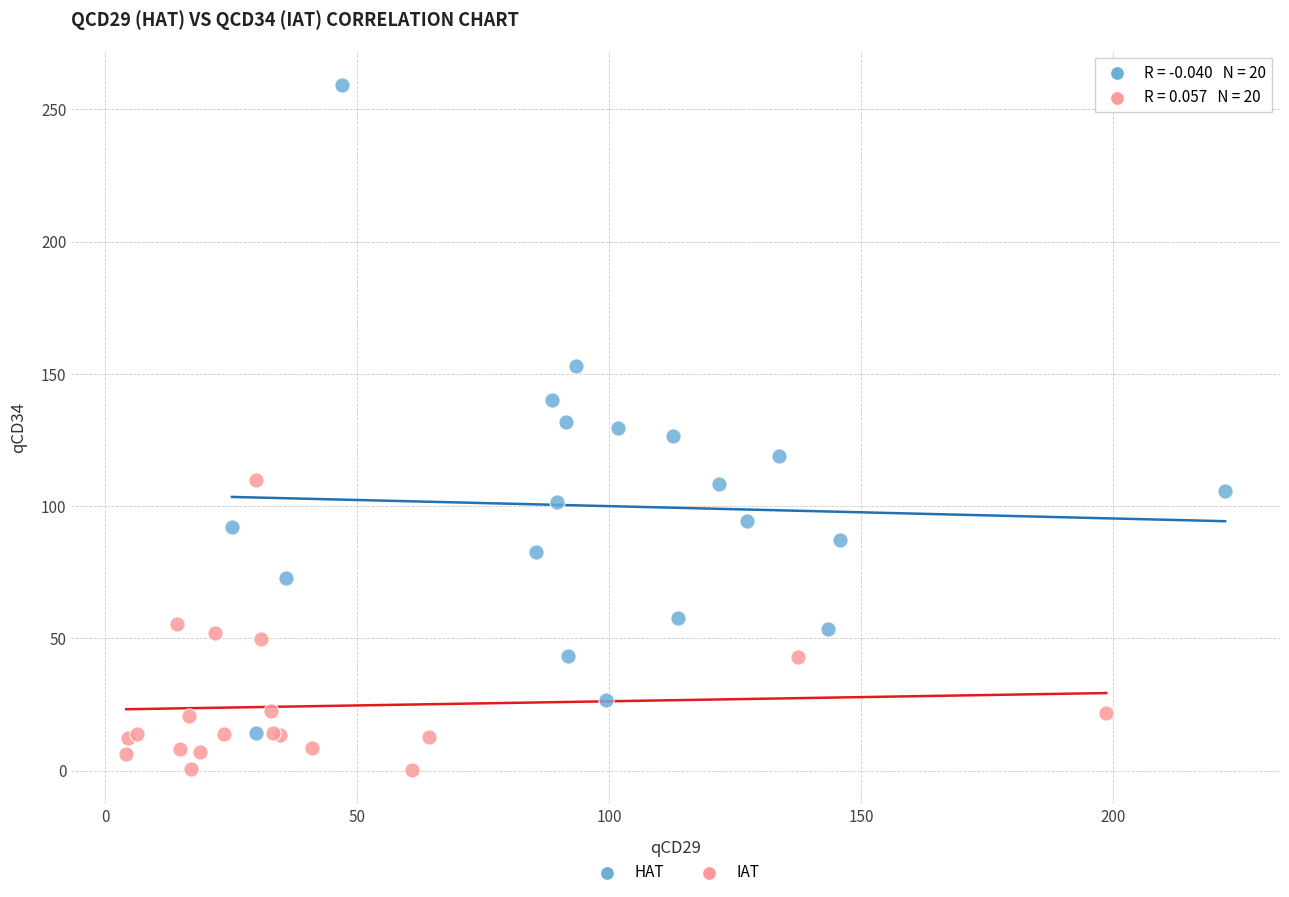

Which series contains the lowest Y value?

IAT